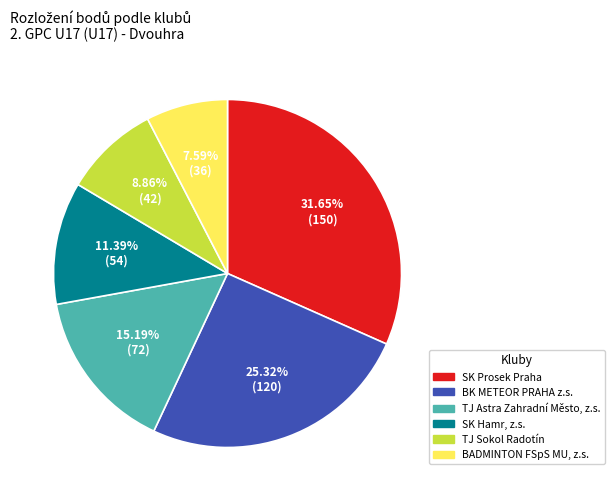

What is the ratio of the value at SK Prosek Praha to the value at BADMINTON FSpS MU, z.s.?

4.2